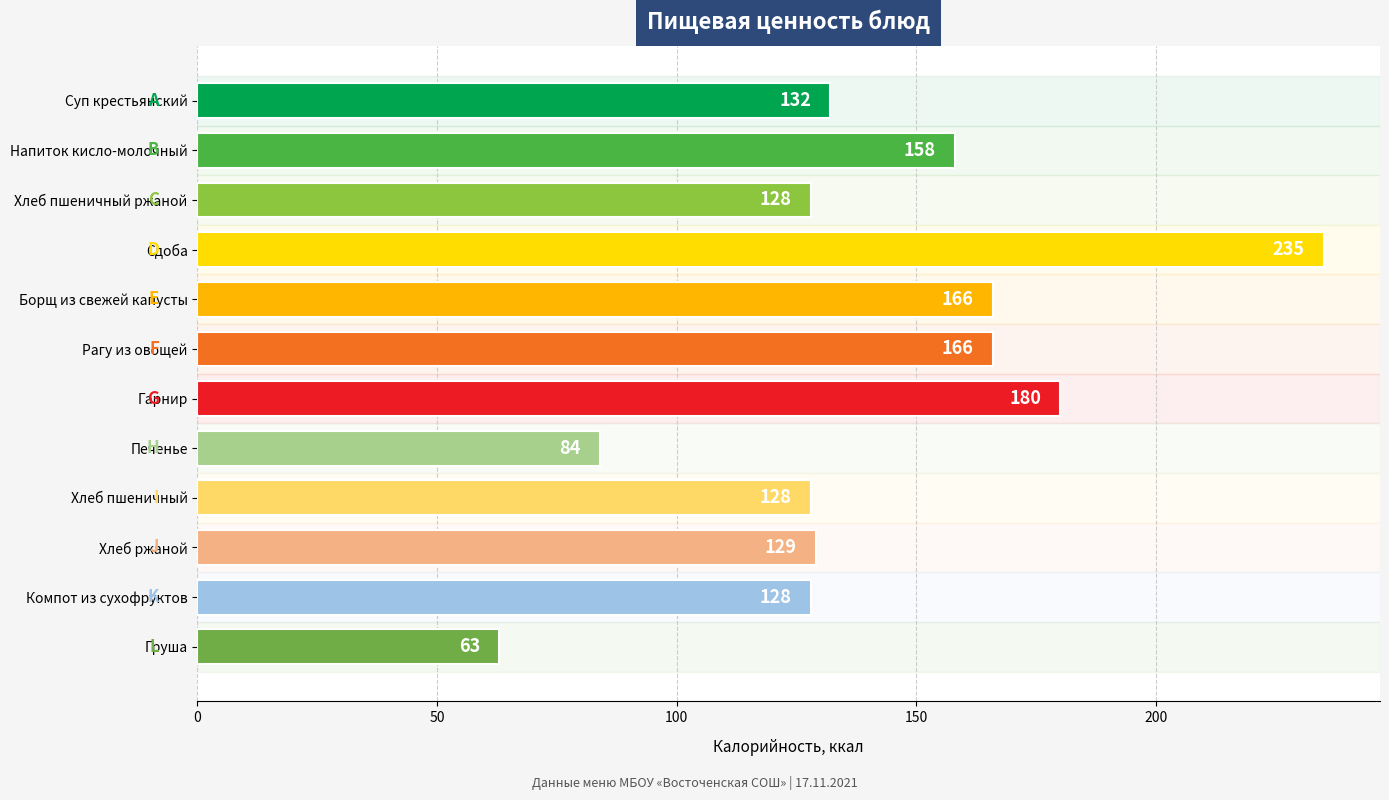

What is the difference between the maximum and minimum values?

172